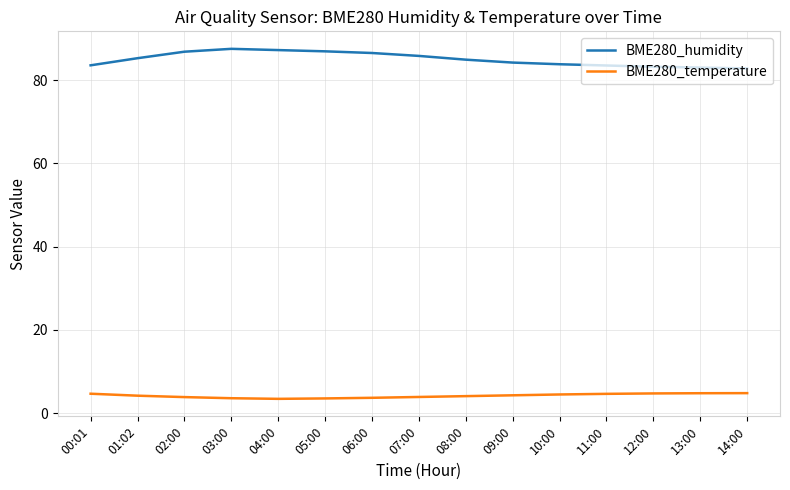

Which series changed the most between 02:00 and 12:00?

BME280_humidity